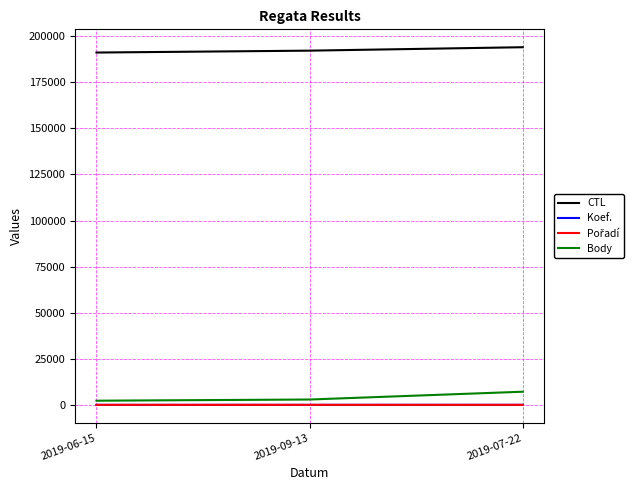

At how many categories does at least one series exceed 154493?

3